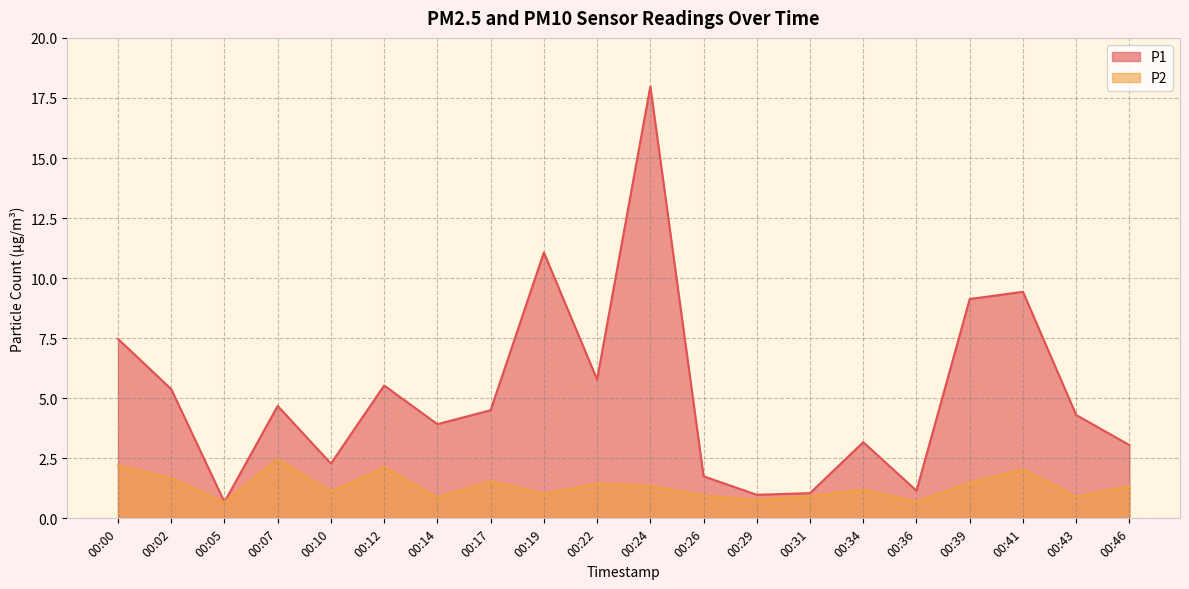

List the series in order of their peak value, lowest first.

P2, P1